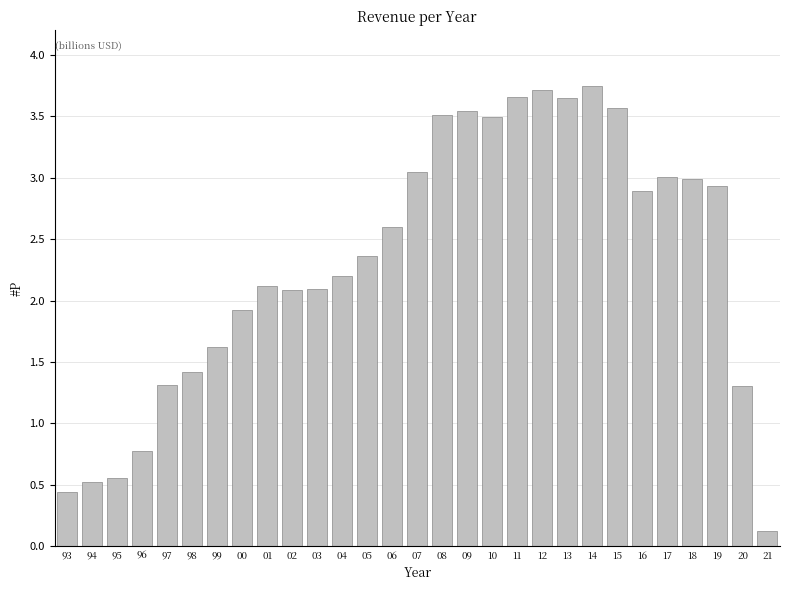

What position from the left is 07?

15